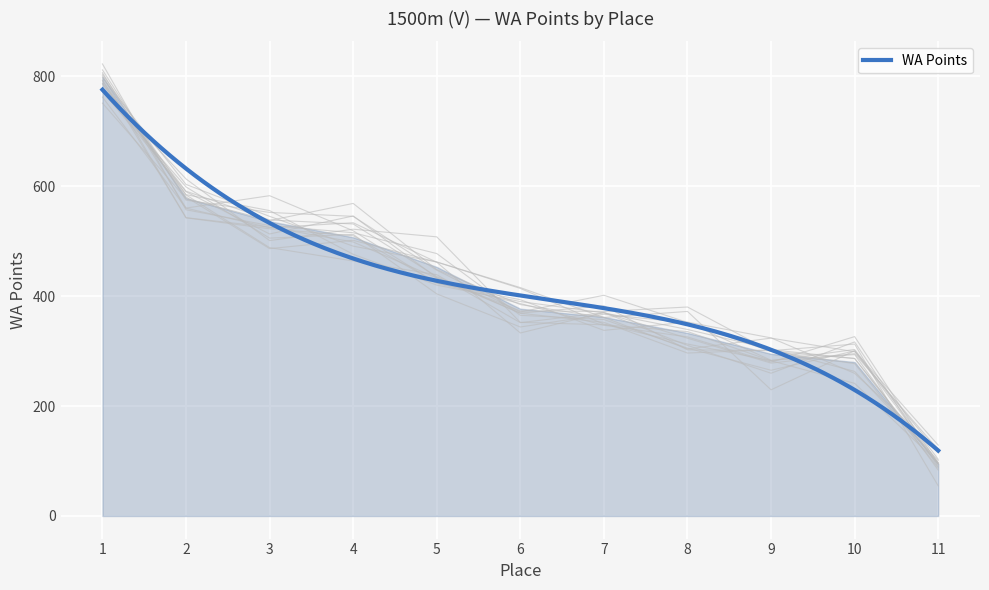

What is the minimum value for WA Points?

119.0